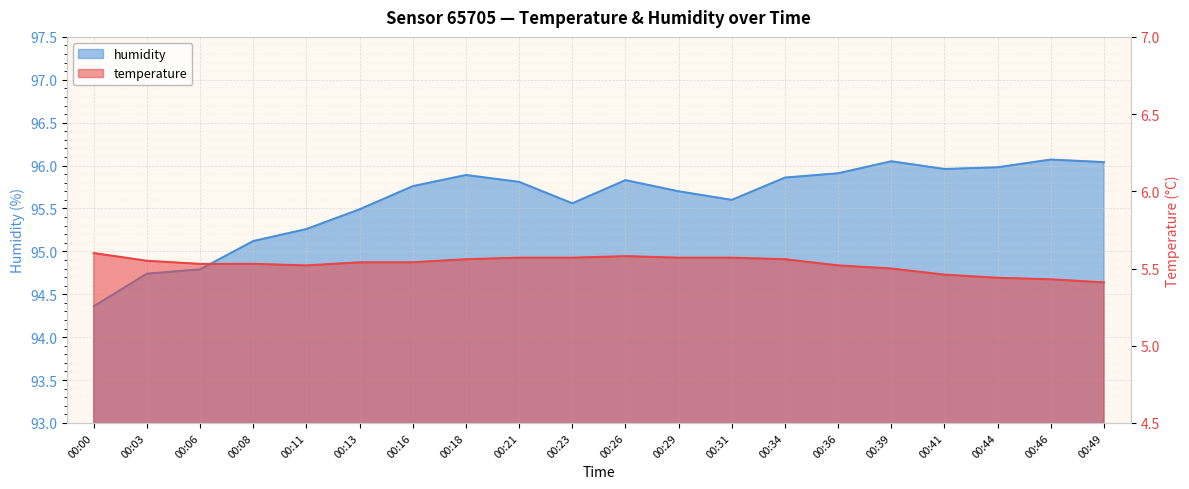

Reading left to right, transcribe all the data shown in this chart.

temperature: 00:00=5.6	00:03=5.5	00:06=5.5	00:08=5.5	00:11=5.5	00:13=5.5	00:16=5.5	00:18=5.6	00:21=5.6	00:23=5.6	00:26=5.6	00:29=5.6	00:31=5.6	00:34=5.6	00:36=5.5	00:39=5.5	00:41=5.5	00:44=5.4	00:46=5.4	00:49=5.4
humidity: 00:00=94.4	00:03=94.7	00:06=94.8	00:08=95.1	00:11=95.3	00:13=95.5	00:16=95.8	00:18=95.9	00:21=95.8	00:23=95.6	00:26=95.8	00:29=95.7	00:31=95.6	00:34=95.9	00:36=95.9	00:39=96.0	00:41=96.0	00:44=96.0	00:46=96.1	00:49=96.0